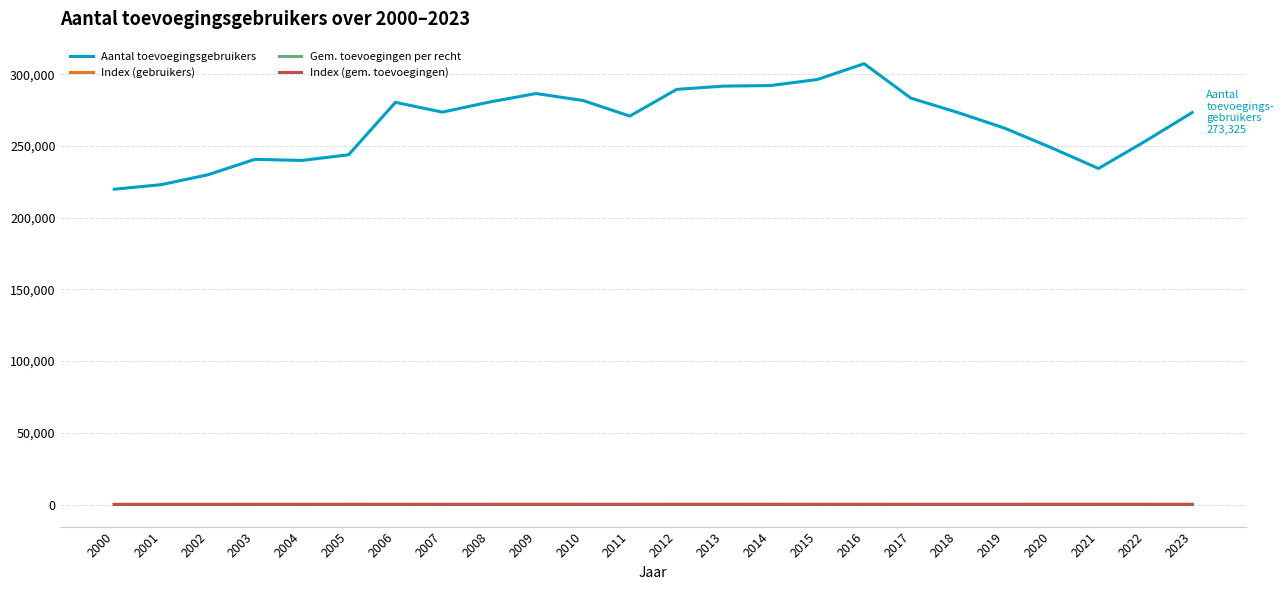

What is the difference between the maximum and minimum values in the Aantal toevoegingsgebruikers series?

87515.0